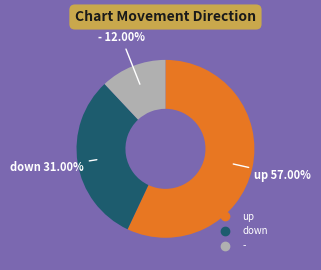

Is up the majority of the pie?

Yes